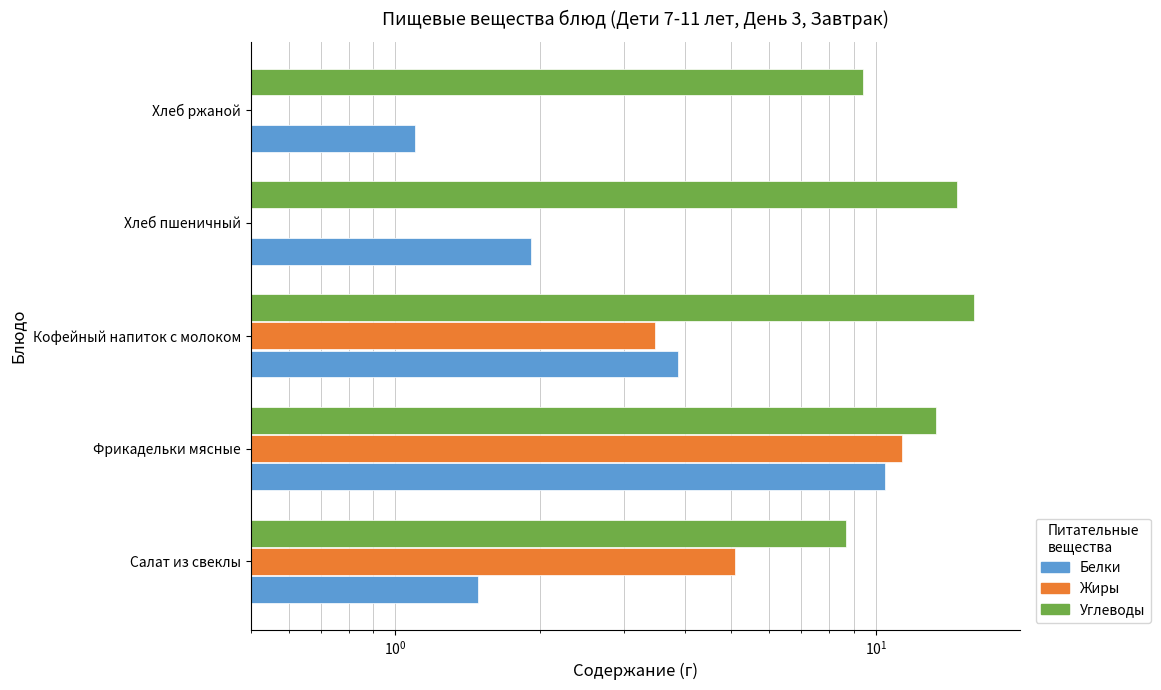

Rank the series at Кофейный напиток с молоком from highest to lowest value.

Углеводы, Белки, Жиры